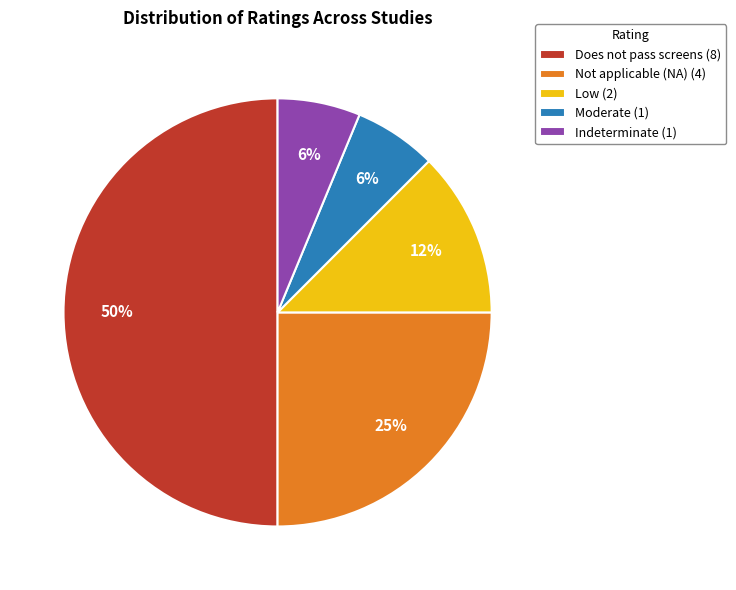

Does Indeterminate account for over 50% of the chart?

No